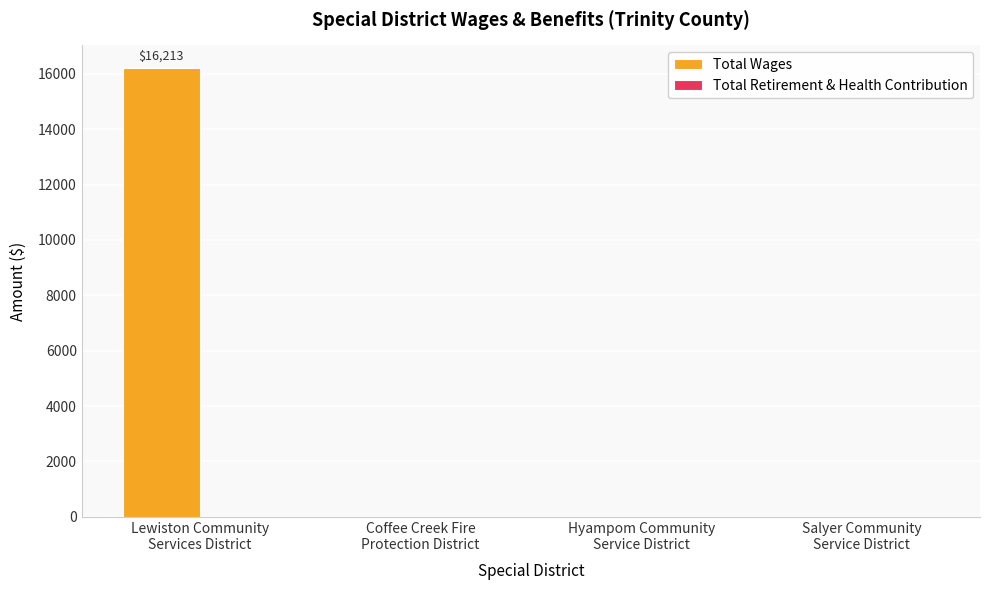

What is the greatest value displayed?

16213